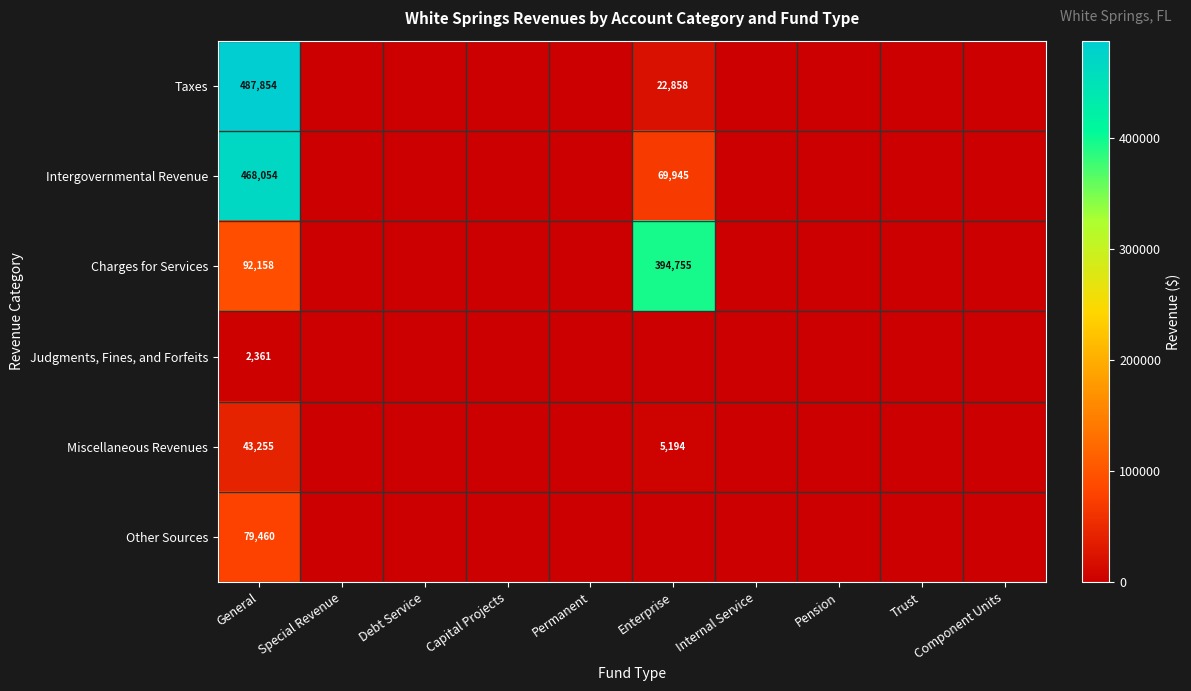

Is the value of Intergovernmental Revenue at General greater than the value of Taxes at Enterprise?

Yes